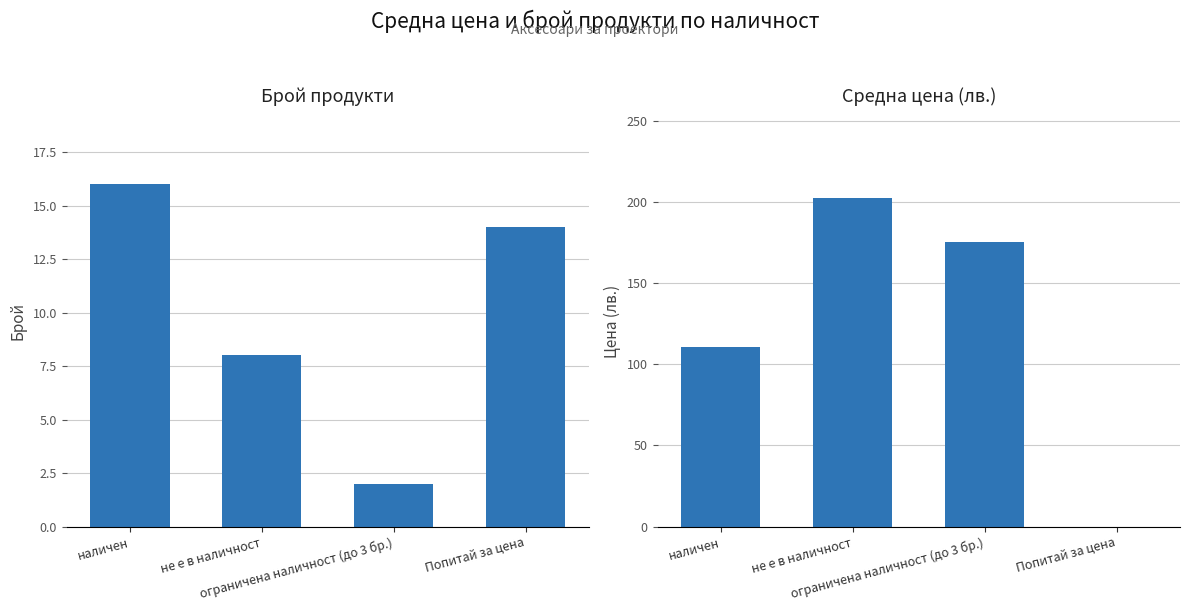

What is the difference between the maximum and minimum values in the Брой продукти series?

14.0